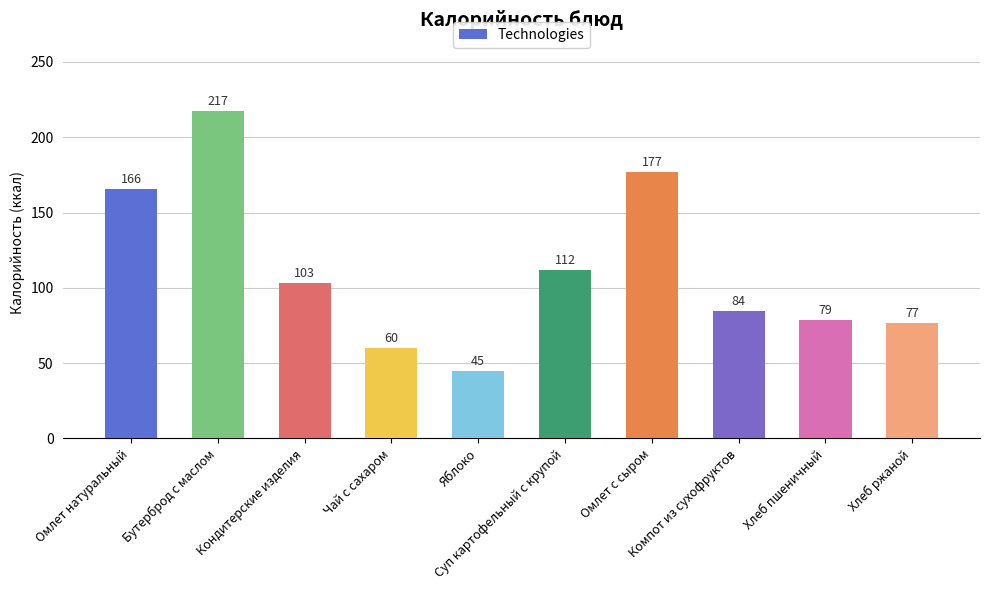

What is the maximum value shown in the chart?

217.2